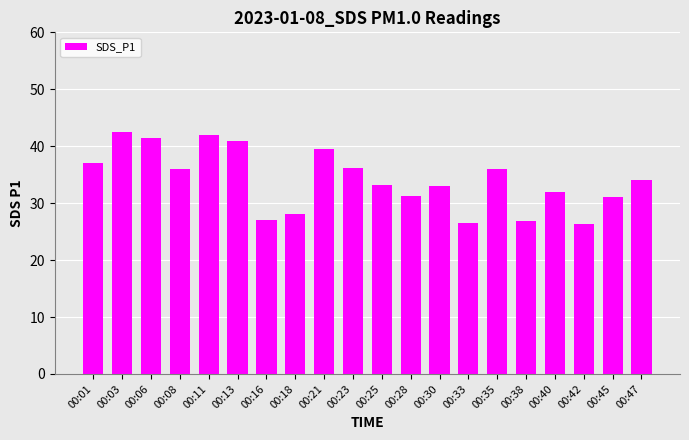

What is the value of the 7th bar from the left?

27.1